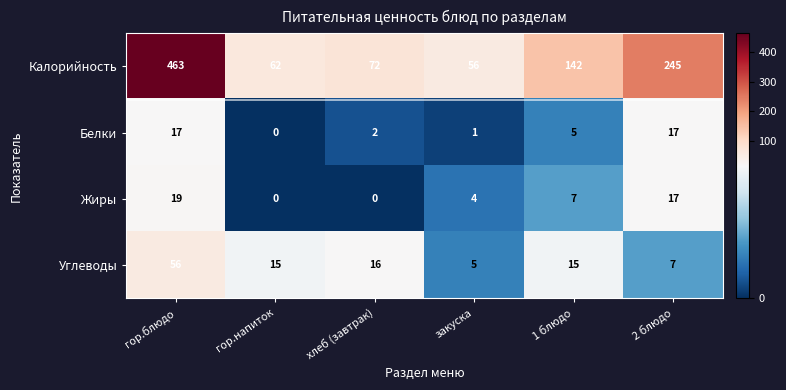

What value does the Жиры series have at 2 блюдо, to the nearest 10?

20